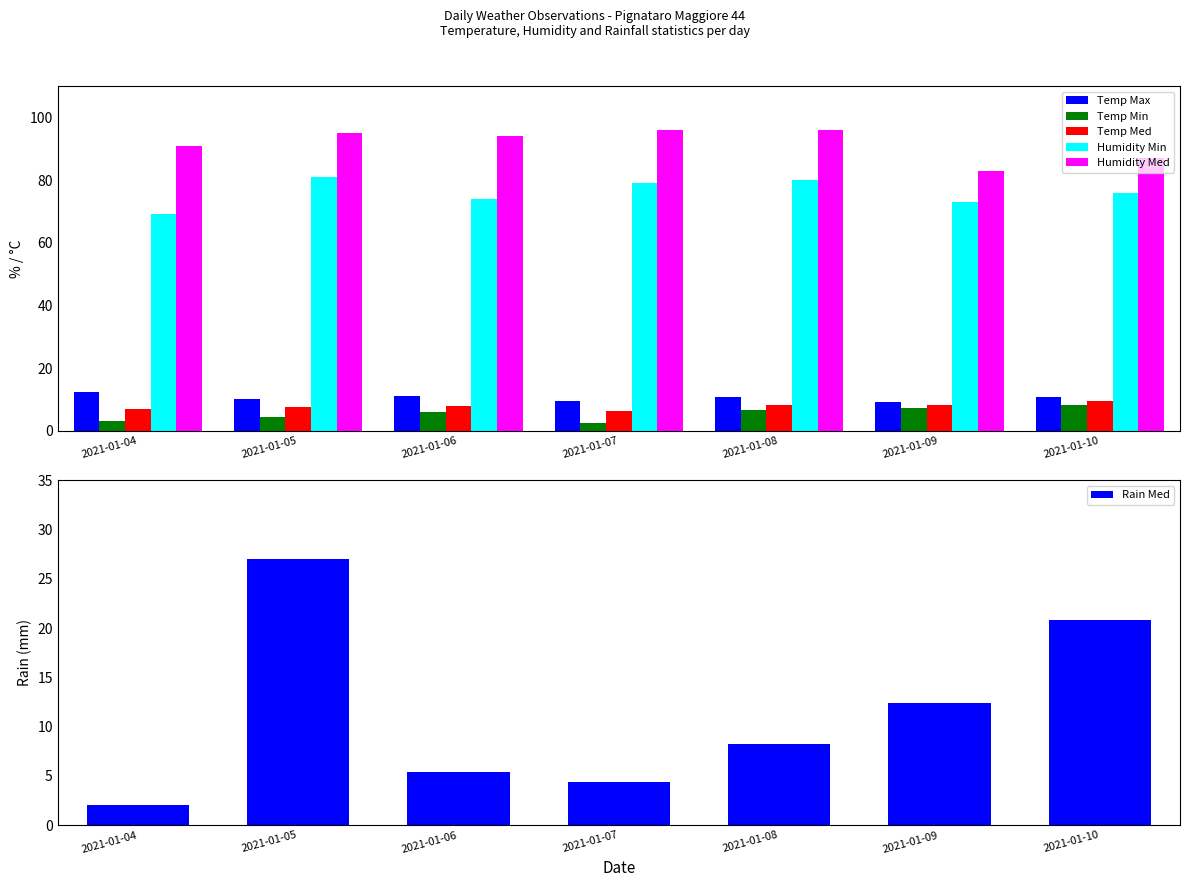

Is the value of Rain Med at 2021-01-07 greater than the value of Humidity Med at 2021-01-08?

No